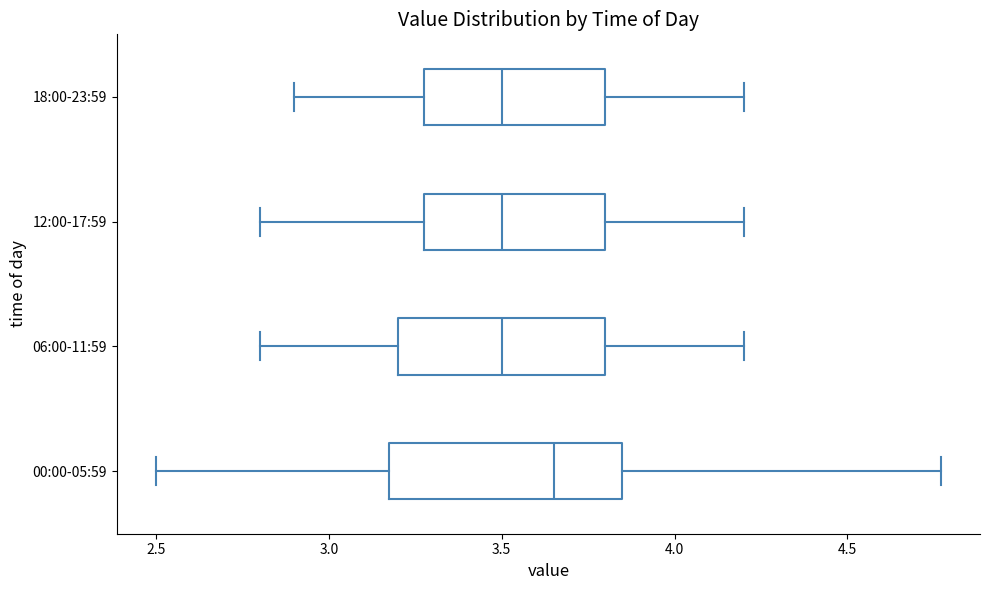

Reading bottom to top, read every box against the x-axis: the position of its median line, the range the box covers, and the ends of its whiskers. The values are not printed on the chart, so give them approximately, as read against the axis.

00:00-05:59: median 3.65, box 3.20 to 3.85, whiskers 2.50 to 4.75
06:00-11:59: median 3.50, box 3.20 to 3.80, whiskers 2.80 to 4.20
12:00-17:59: median 3.50, box 3.30 to 3.80, whiskers 2.80 to 4.20
18:00-23:59: median 3.50, box 3.30 to 3.80, whiskers 2.90 to 4.20